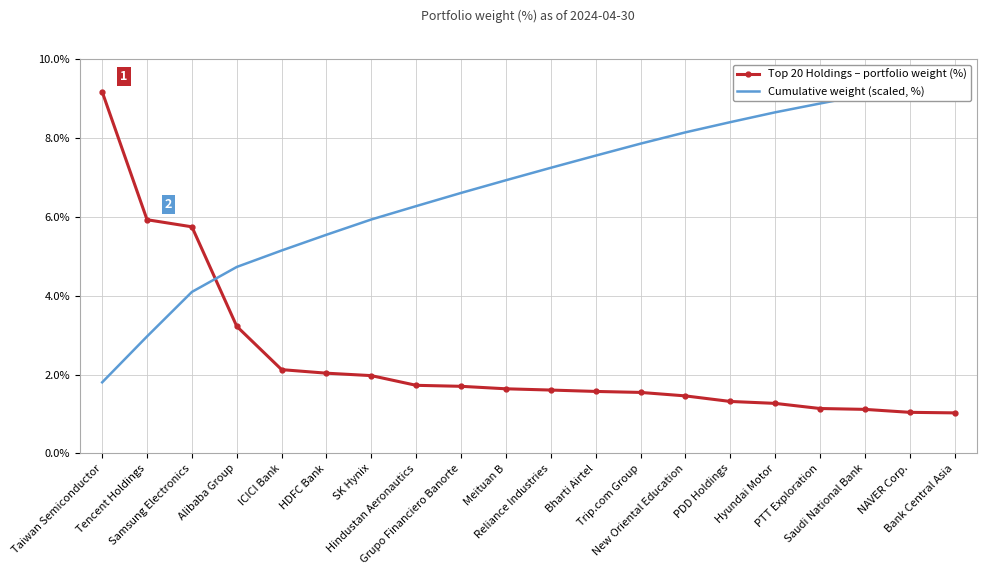

What is the average value of the Top 20 Holdings – portfolio weight (%) series?

2.4